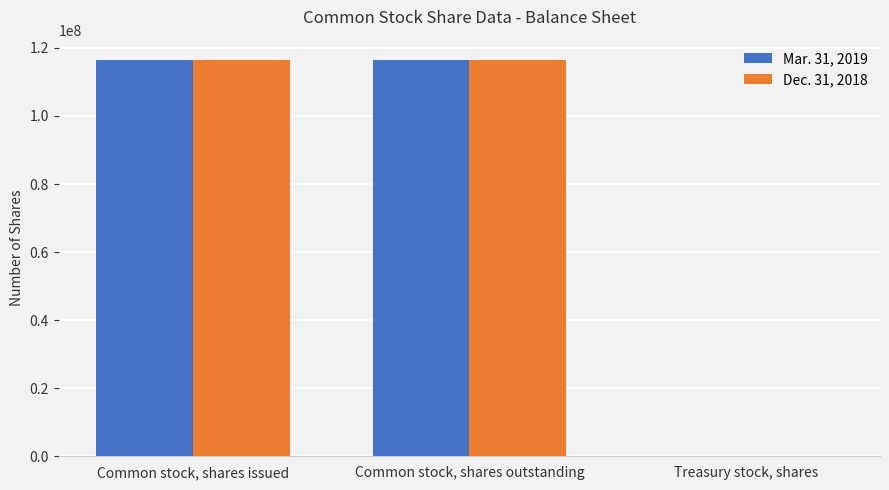

True or false: Mar. 31, 2019 has a value of 61282039 at Common stock, shares issued.

False